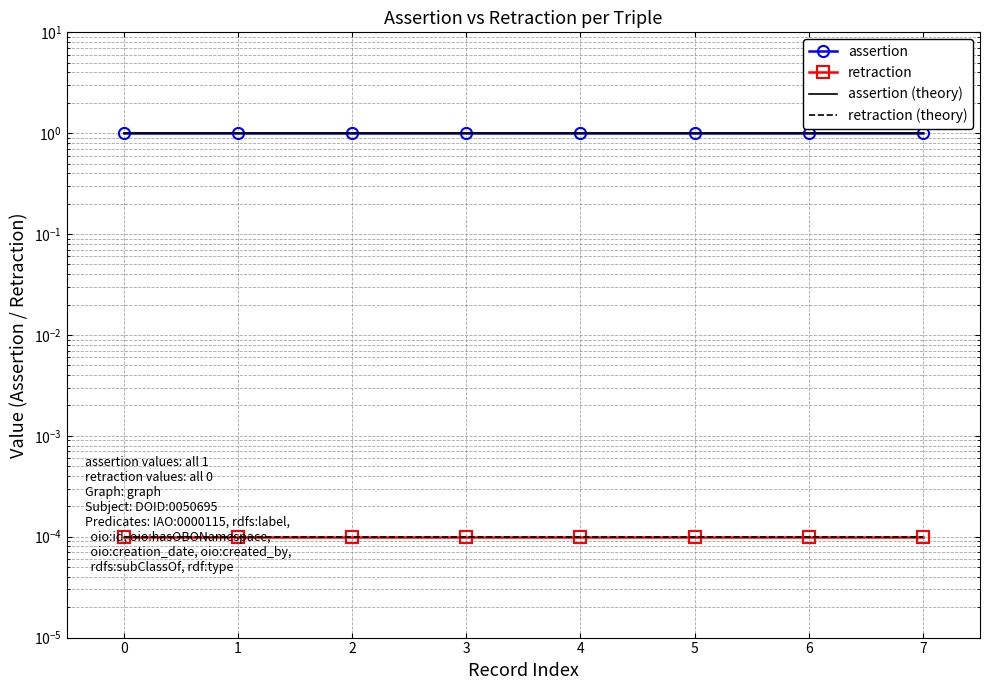

True or false: assertion (theory) and retraction (theory) intersect in this chart.

False